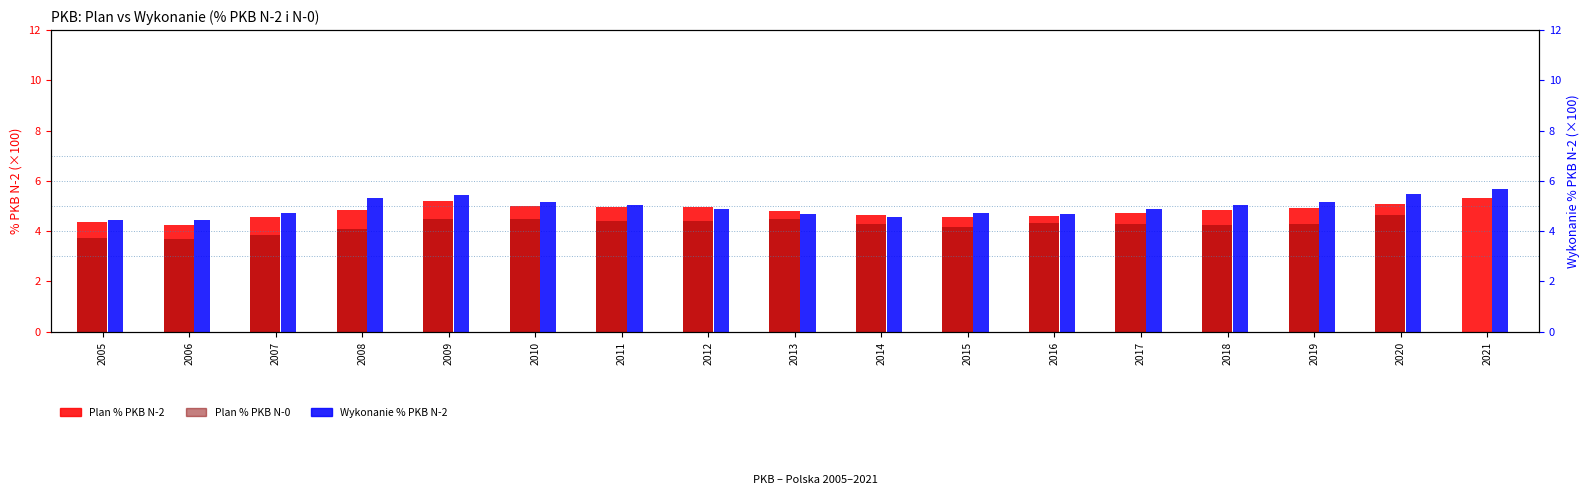

Reading left to right, what are all the values shown in this chart?

Plan % PKB N-2: 4.4	4.2	4.5	4.9	5.2	5.0	5.0	5.0	4.8	4.6	4.6	4.6	4.7	4.9	4.9	5.1	5.3
Plan % PKB N-0: 3.7	3.7	3.9	4.1	4.5	4.5	4.4	4.4	4.5	4.3	4.2	4.3	4.3	4.3	4.3	4.6	0.0
Wykonanie % PKB N-2: 4.5	4.5	4.7	5.3	5.4	5.1	5.0	4.9	4.7	4.6	4.7	4.7	4.9	5.1	5.2	5.5	5.7